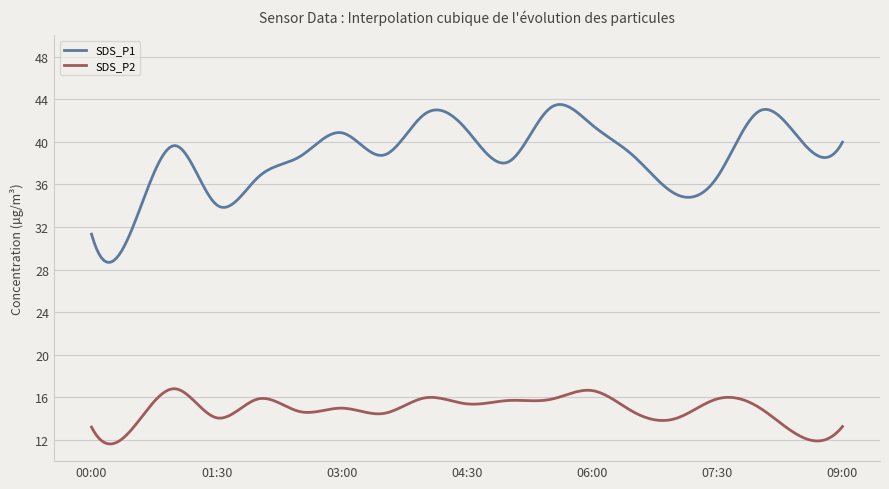

What is the difference between the maximum and minimum values in the SDS_P1 series?

14.8